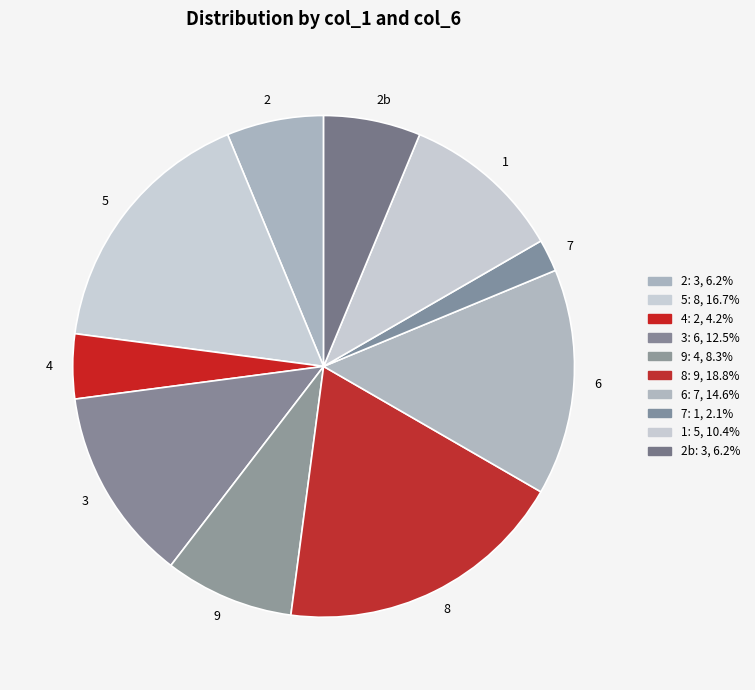

True or false: 7 accounts for 8% of the total.

False